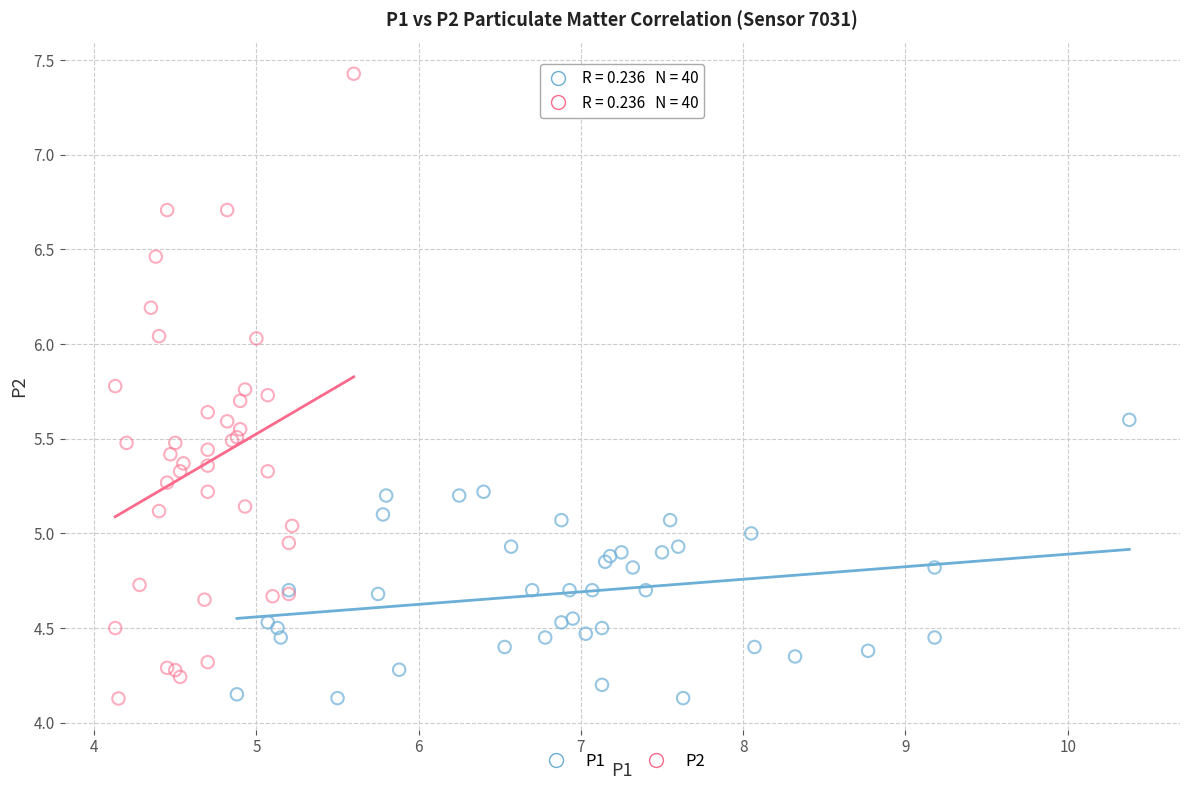

Which series reaches the maximum Y coordinate?

P2